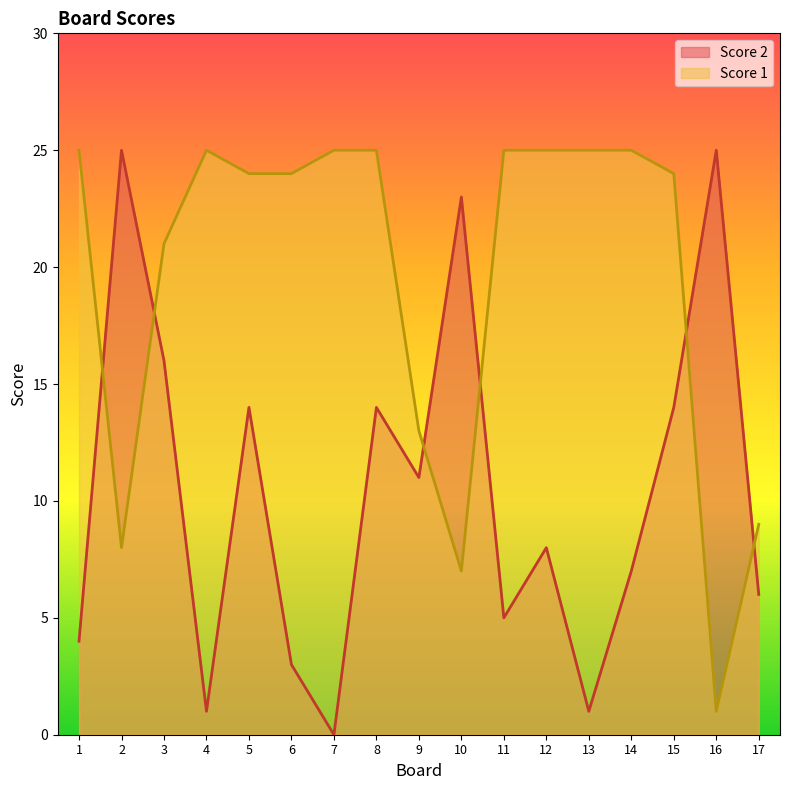

How many data points in Score 2 are less than 8?

8